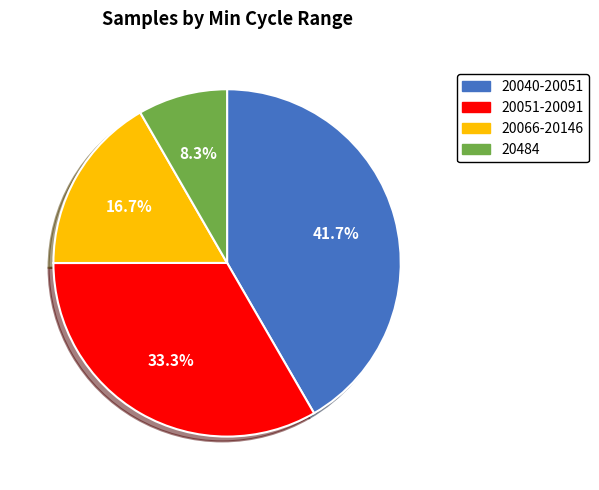

Is there any slice that represents more than half of the pie?

No